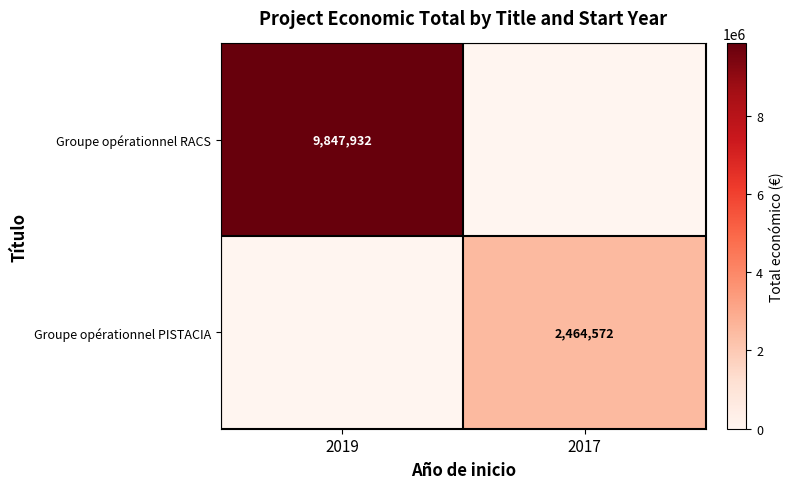

Is the value of Groupe opérationnel RACS at 2019 greater than the value of Groupe opérationnel PISTACIA at 2017?

Yes